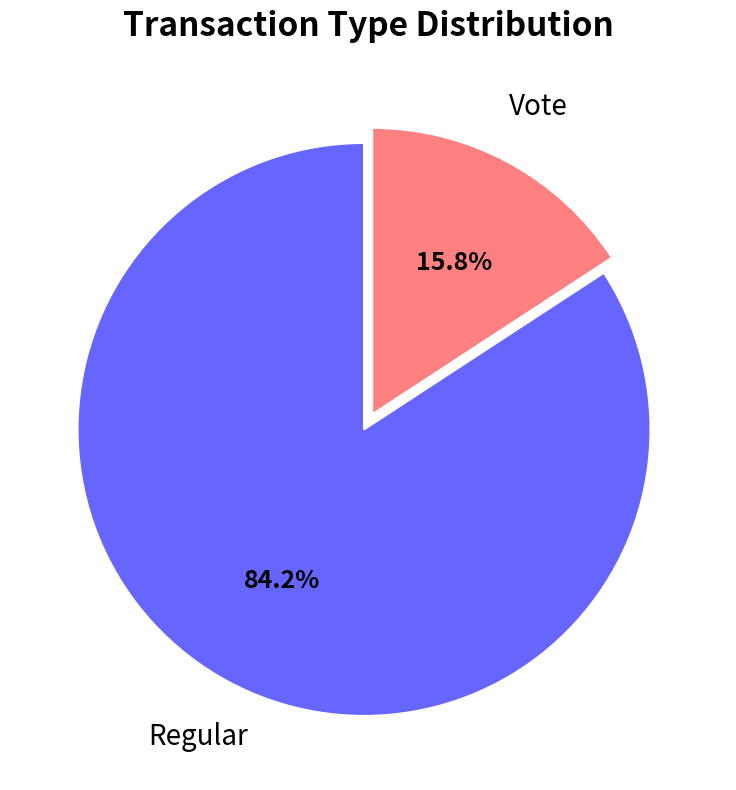

Does any single category account for the majority?

Yes